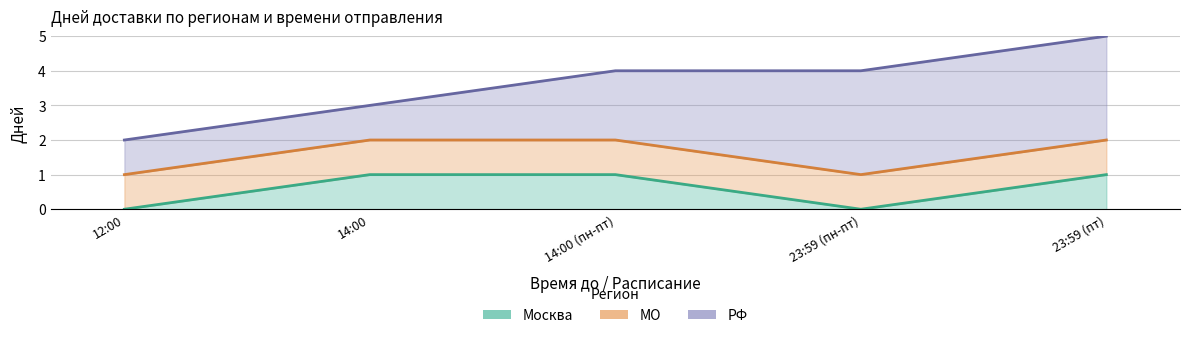

The МО series shows 1 at 23:59 (пт). True or false?

False